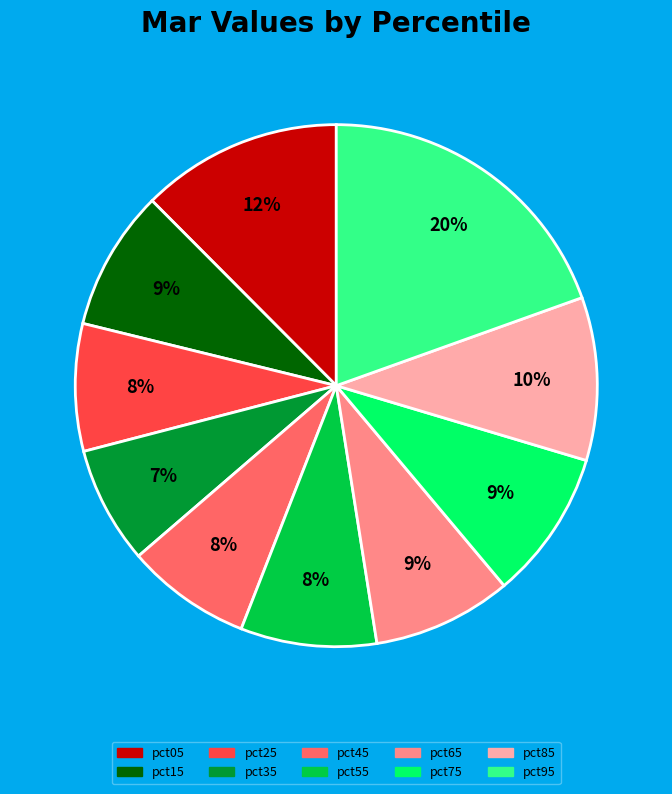

To the nearest percent, what is the combined percentage of pct35 and pct15?

16%